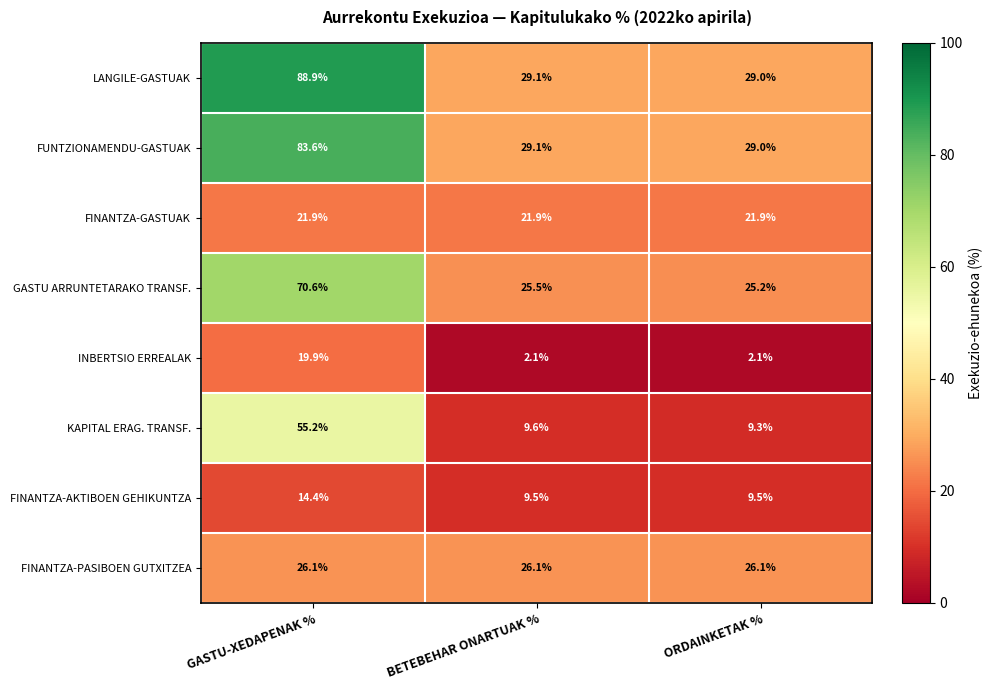

Reading right to left, what are all the values shown in this chart?

LANGILE-GASTUAK: ORDAINKETAK %=29.0	BETEBEHAR ONARTUAK %=29.1	GASTU-XEDAPENAK %=88.9
FUNTZIONAMENDU-GASTUAK: ORDAINKETAK %=29.0	BETEBEHAR ONARTUAK %=29.1	GASTU-XEDAPENAK %=83.6
FINANTZA-GASTUAK: ORDAINKETAK %=21.9	BETEBEHAR ONARTUAK %=21.9	GASTU-XEDAPENAK %=21.9
GASTU ARRUNTETARAKO TRANSF.: ORDAINKETAK %=25.2	BETEBEHAR ONARTUAK %=25.5	GASTU-XEDAPENAK %=70.6
INBERTSIO ERREALAK: ORDAINKETAK %=2.1	BETEBEHAR ONARTUAK %=2.1	GASTU-XEDAPENAK %=19.9
KAPITAL ERAG. TRANSF.: ORDAINKETAK %=9.3	BETEBEHAR ONARTUAK %=9.6	GASTU-XEDAPENAK %=55.2
FINANTZA-AKTIBOEN GEHIKUNTZA: ORDAINKETAK %=9.5	BETEBEHAR ONARTUAK %=9.5	GASTU-XEDAPENAK %=14.4
FINANTZA-PASIBOEN GUTXITZEA: ORDAINKETAK %=26.1	BETEBEHAR ONARTUAK %=26.1	GASTU-XEDAPENAK %=26.1